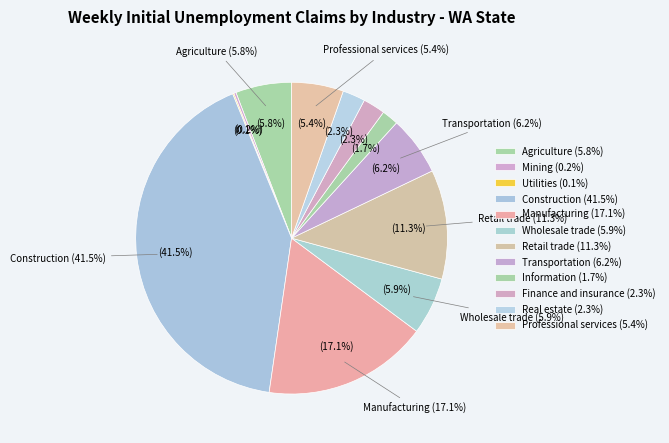

Between Finance and insurance and Construction, which is larger?

Construction